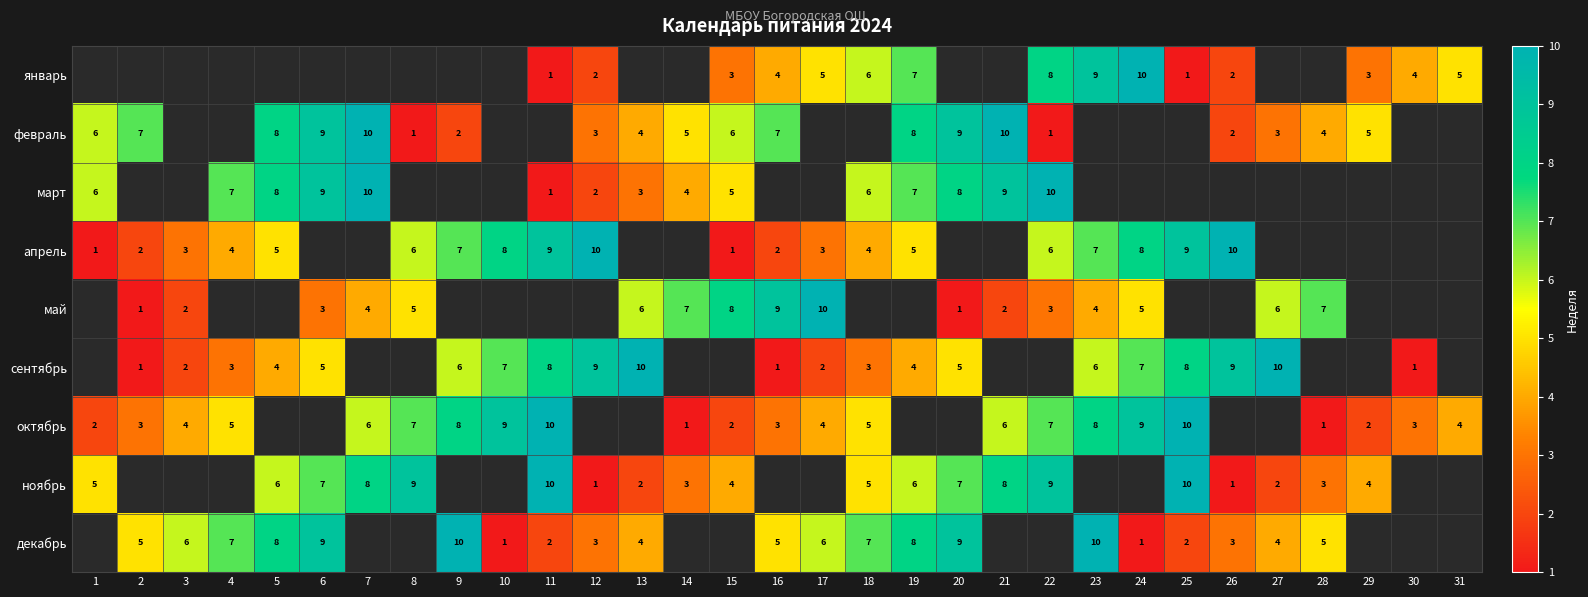

What is the difference between the март values at 18 and 7?

4